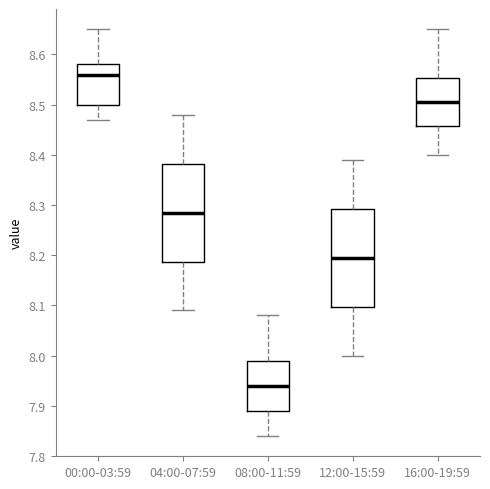

Reading left to right, read every box against the y-axis: the position of its median line, the range the box covers, and the ends of its whiskers. The values are not printed on the chart, so give them approximately, as read against the axis.

00:00-03:59: median 8.56, box 8.50 to 8.58, whiskers 8.47 to 8.65
04:00-07:59: median 8.29, box 8.19 to 8.38, whiskers 8.09 to 8.48
08:00-11:59: median 7.94, box 7.89 to 7.99, whiskers 7.84 to 8.08
12:00-15:59: median 8.20, box 8.10 to 8.29, whiskers 8.00 to 8.39
16:00-19:59: median 8.51, box 8.46 to 8.55, whiskers 8.40 to 8.65